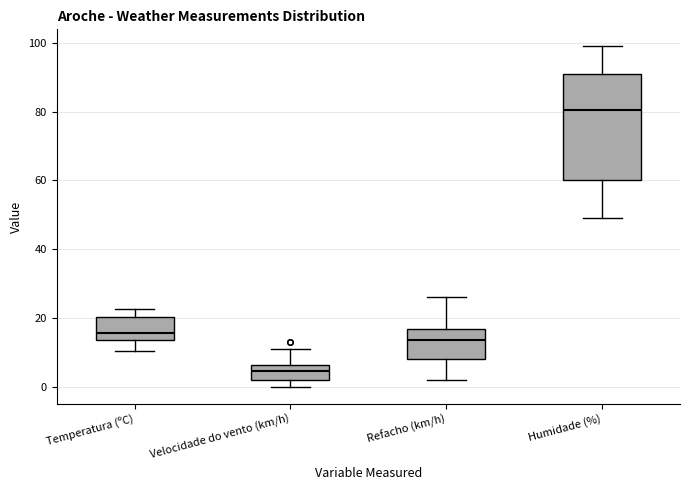

Reading left to right, transcribe this box plot: for each box, give where its median line is, the range the box spans, and where its two whiskers end, as read against the y-axis. The values are not printed on the chart, so give them approximately, as read against the axis.

Temperatura (ºC): median 16, box 14 to 20, whiskers 10 to 22
Velocidade do vento (km/h): median 4, box 2 to 6, whiskers 0 to 12
Refacho (km/h): median 14, box 8 to 16, whiskers 2 to 26
Humidade (%): median 80, box 60 to 92, whiskers 50 to 100